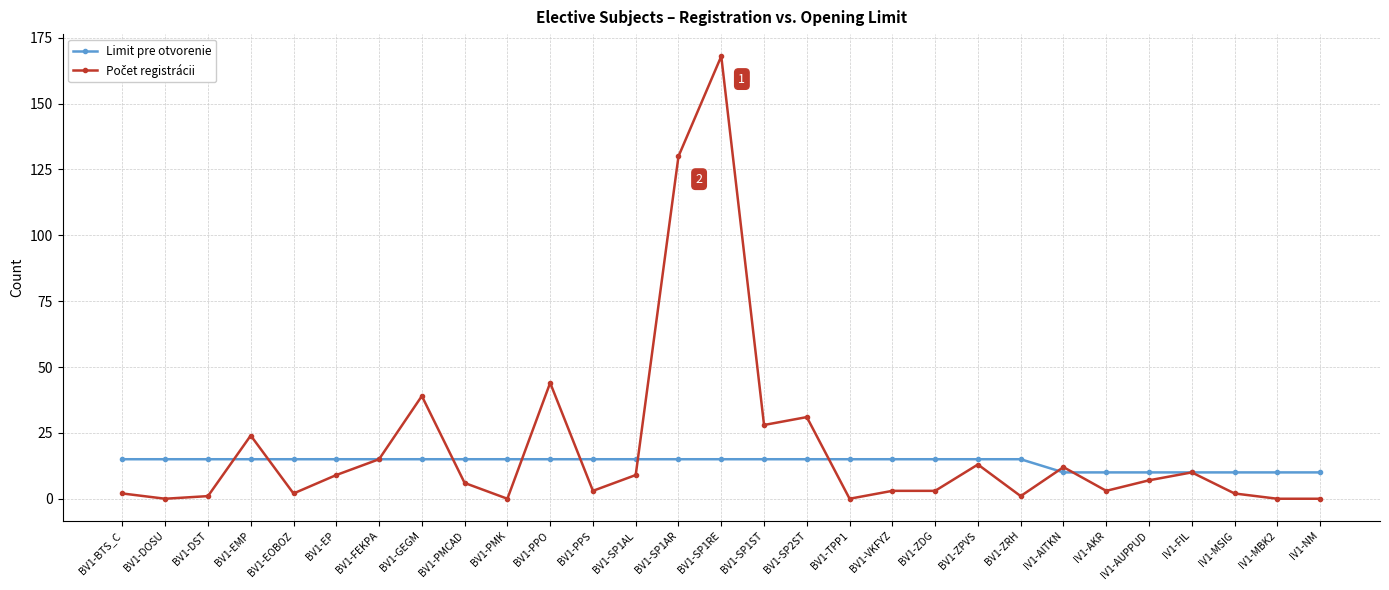

Is this an area chart (filled region under the line)?

No